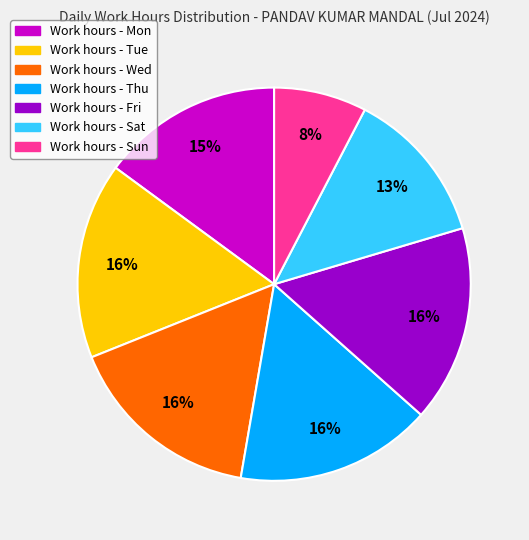

To the nearest percent, what is the average slice percentage?

14%